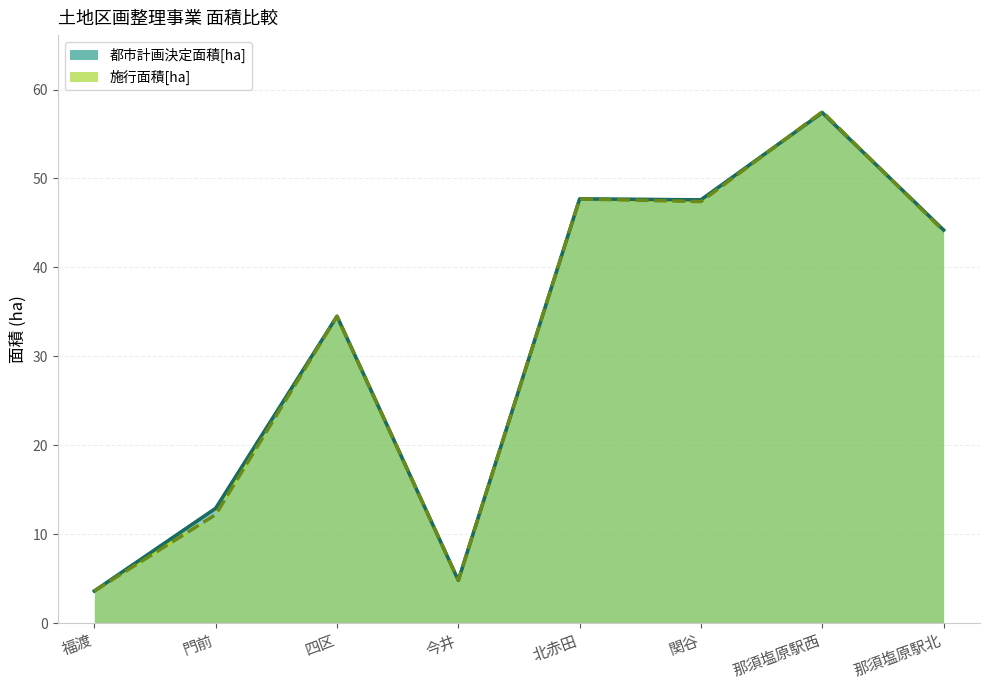

At which label is 都市計画決定面積[ha] (line) closest to 30?

四区